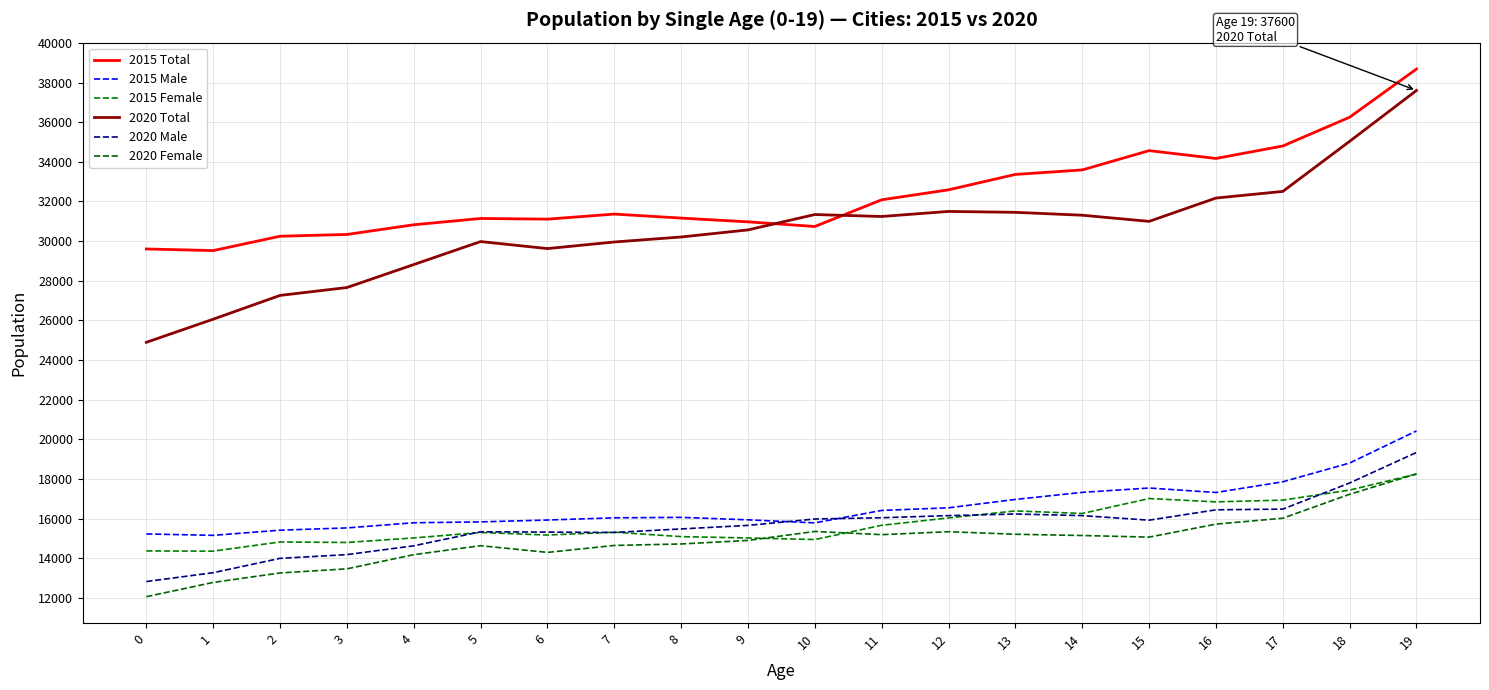

At which category is the sum across all series the highest?

19